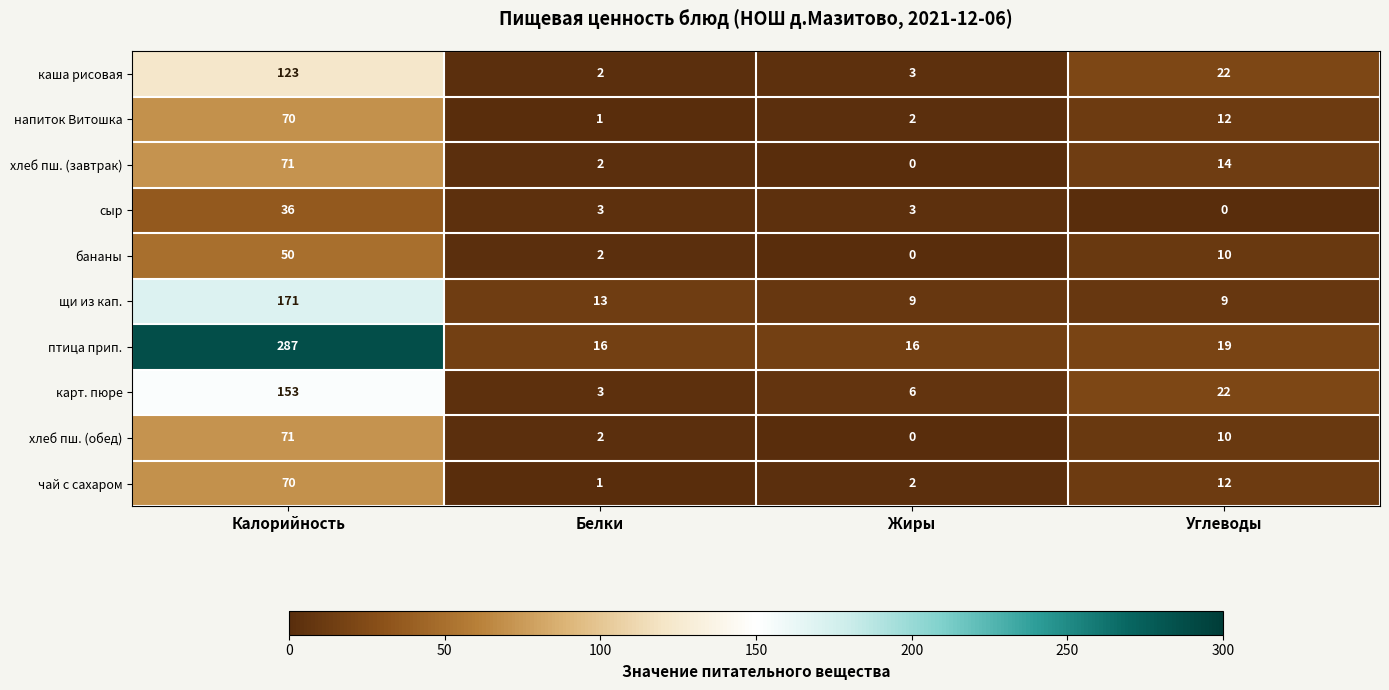

At which category does the chart reach its peak across all series?

Калорийность